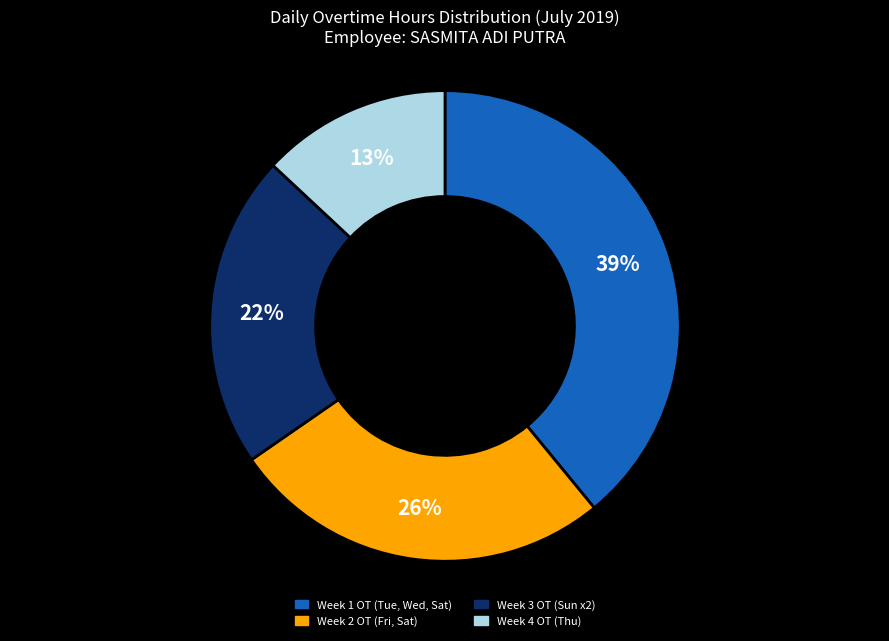

Do Week 2 OT (Fri, Sat) and Week 4 OT (Thu) together represent more than half of the pie?

No